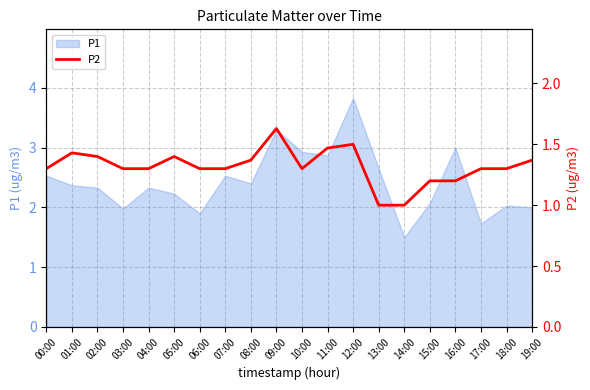

What is the label of the 15th point from the left?

14:00